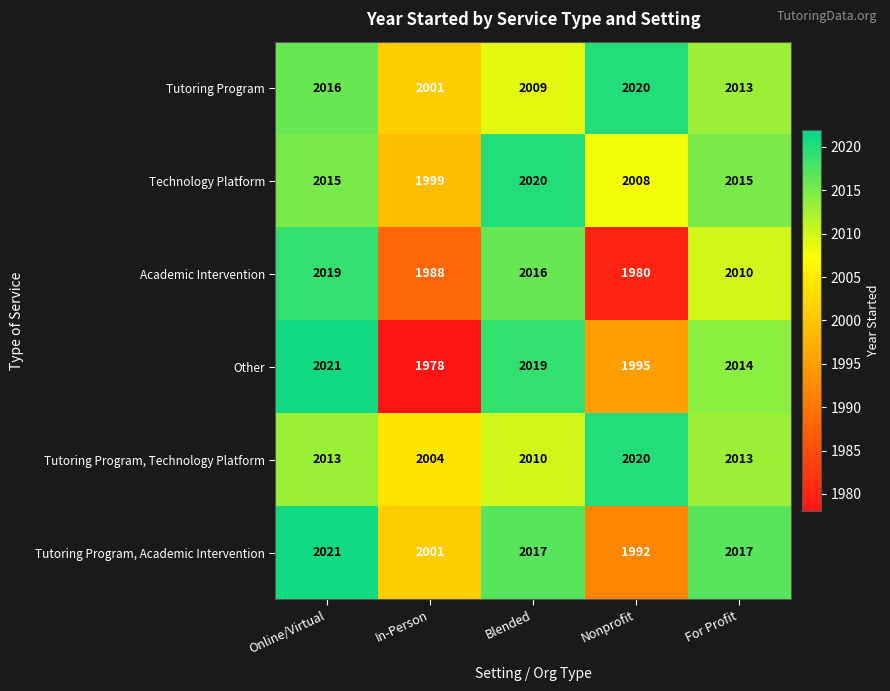

Reading right to left, extract all data points from this chart.

Tutoring Program: For Profit=2013	Nonprofit=2020	Blended=2009	In-Person=2001	Online/Virtual=2016
Technology Platform: For Profit=2015	Nonprofit=2008	Blended=2020	In-Person=1999	Online/Virtual=2015
Academic Intervention: For Profit=2010	Nonprofit=1980	Blended=2016	In-Person=1988	Online/Virtual=2019
Other: For Profit=2014	Nonprofit=1995	Blended=2019	In-Person=1978	Online/Virtual=2021
Tutoring Program, Technology Platform: For Profit=2013	Nonprofit=2020	Blended=2010	In-Person=2004	Online/Virtual=2013
Tutoring Program, Academic Intervention: For Profit=2017	Nonprofit=1992	Blended=2017	In-Person=2001	Online/Virtual=2021